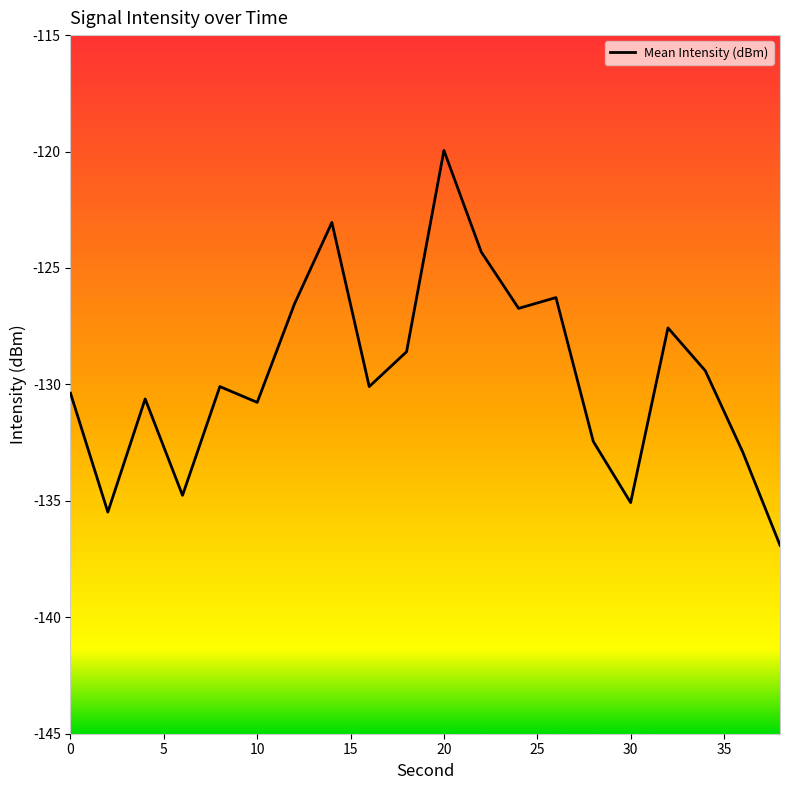

What is the difference between the maximum and minimum values?

17.0